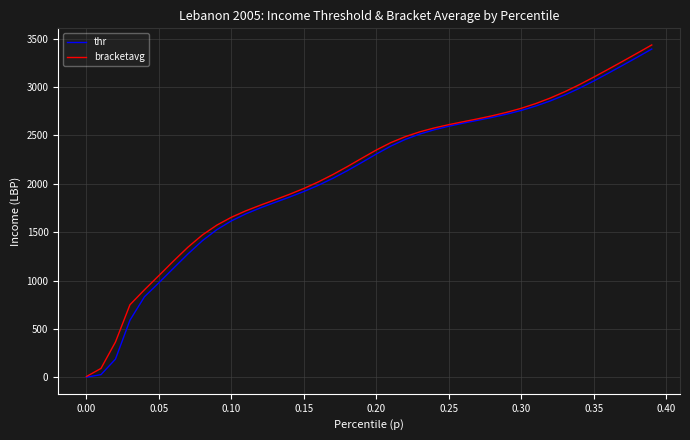

What is the highest value of the thr series?

3391.4